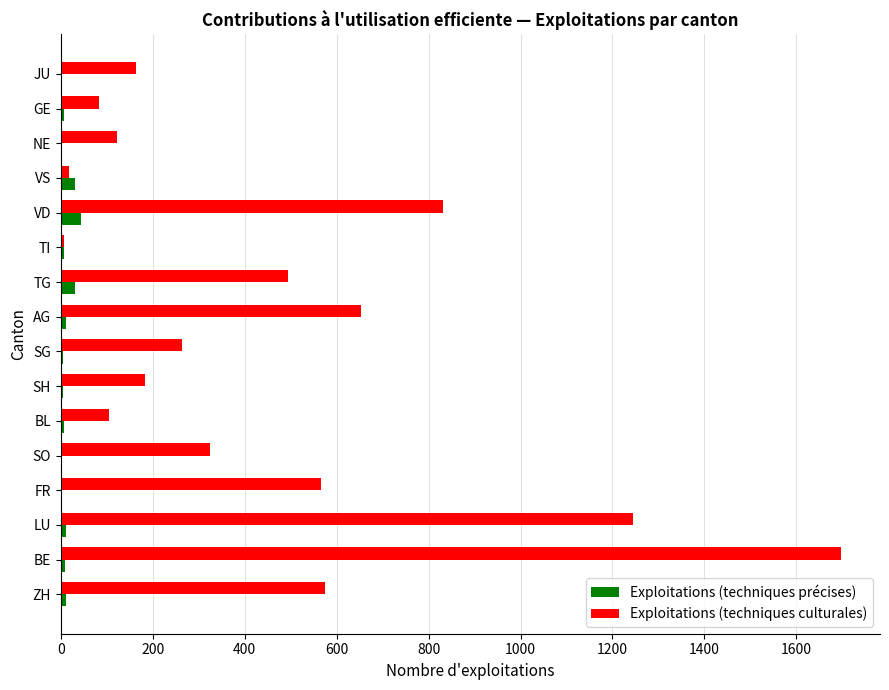

At which category does the chart reach its peak across all series?

BE